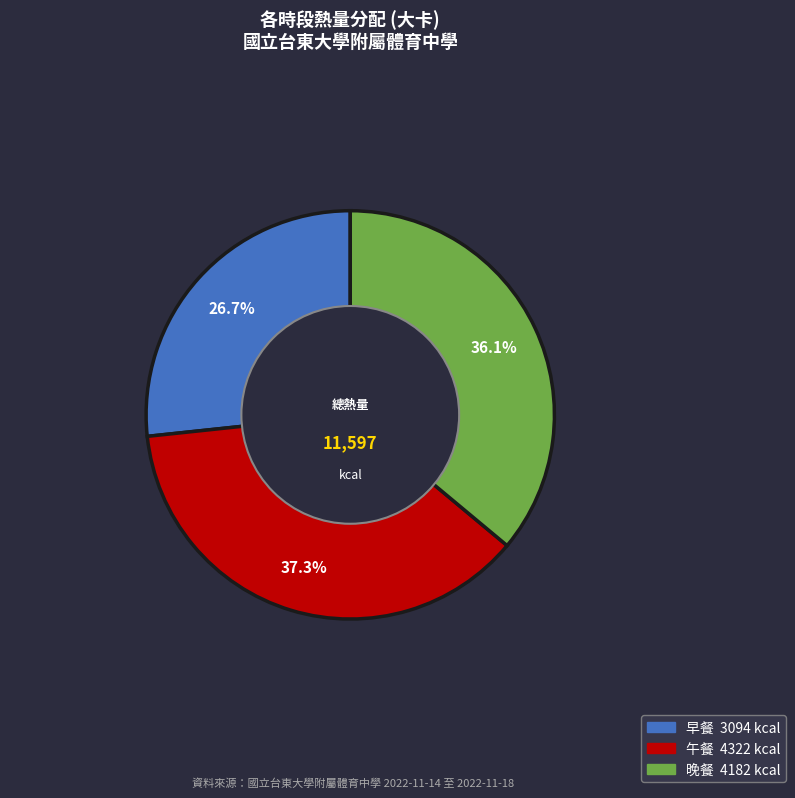

Is there a majority slice in this chart?

No